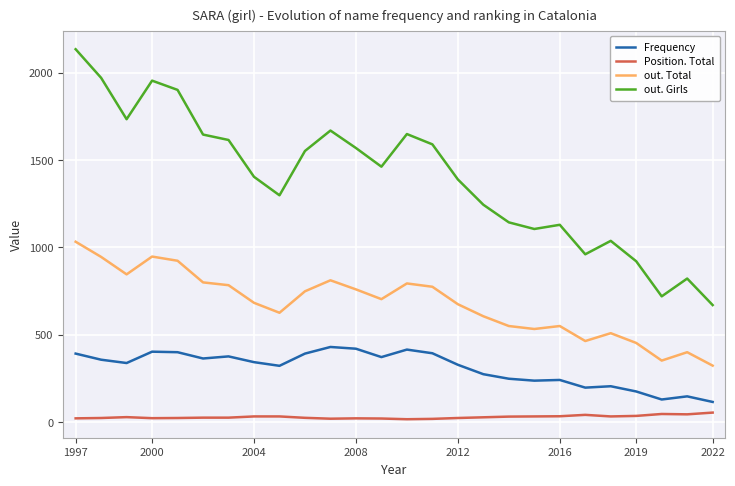

Which series has the largest total across all categories?

out. Girls